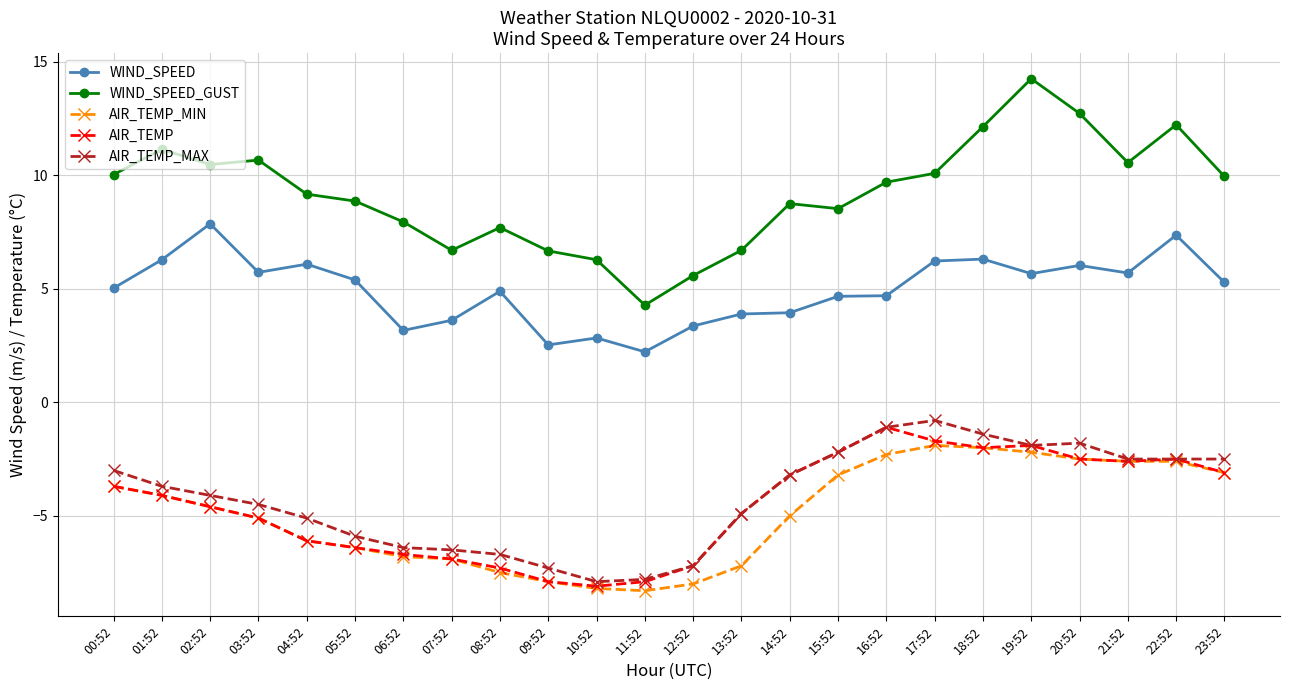

What is the minimum value shown in the chart?

-8.3